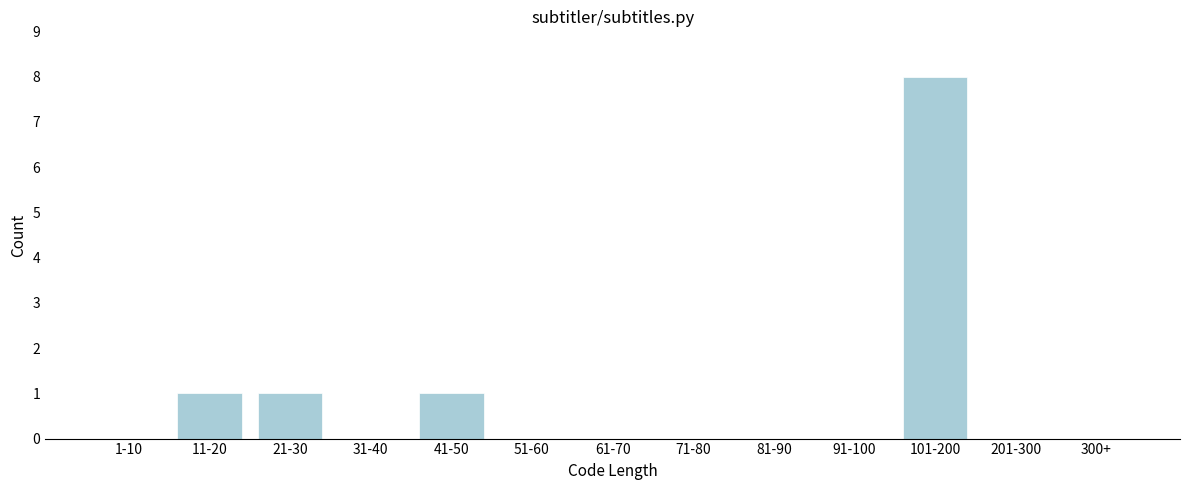

Reading left to right, list all the values displayed in this chart.

1-10=0	11-20=1	21-30=1	31-40=0	41-50=1	51-60=0	61-70=0	71-80=0	81-90=0	91-100=0	101-200=8	201-300=0	300+=0